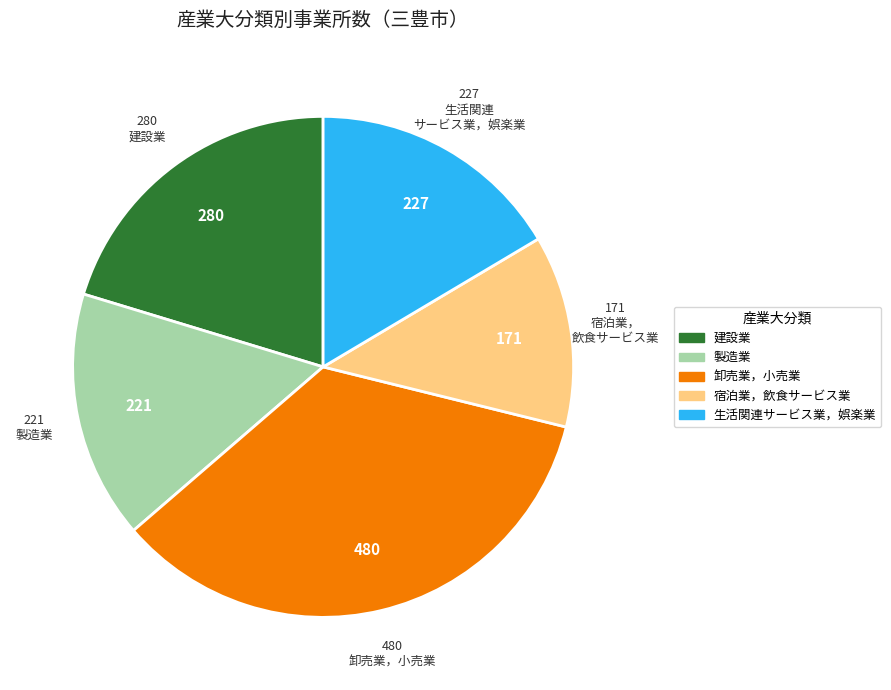

How many slices are in this pie chart?

5